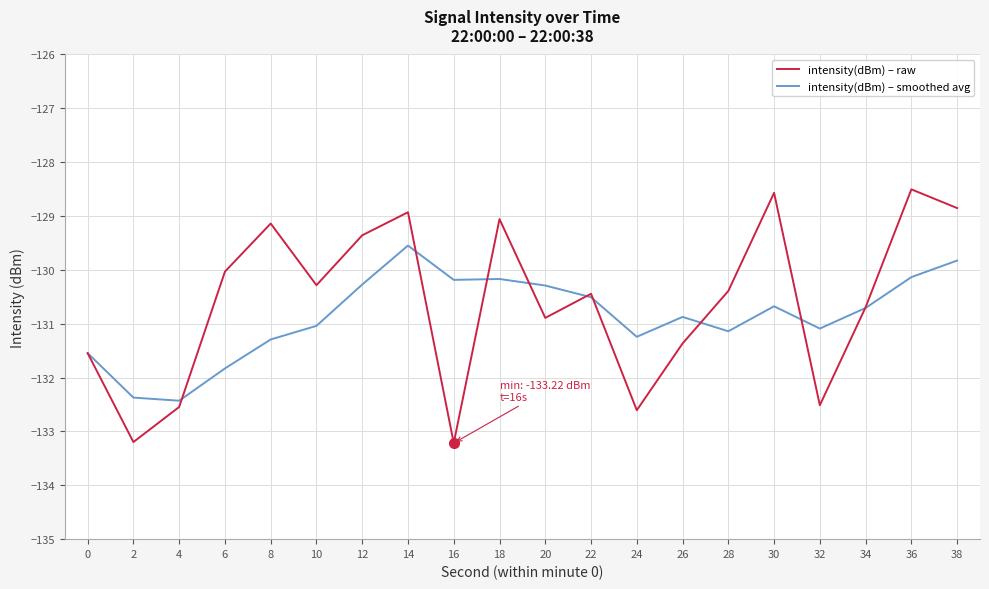

Where does the intensity(dBm) – smoothed avg series first go above -130?

14